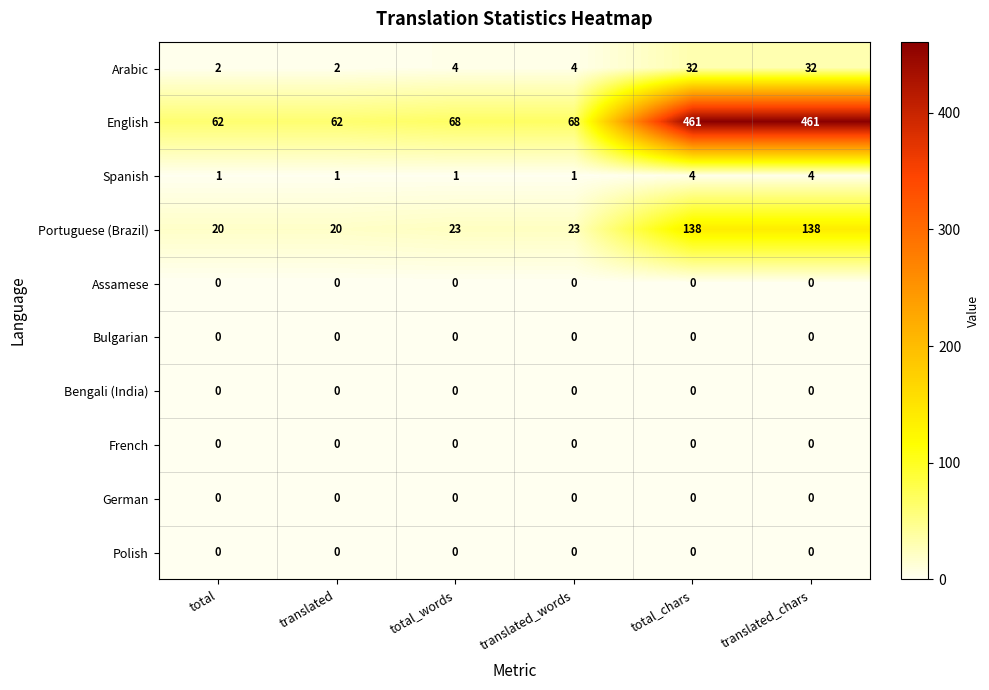

What is the highest value of the Spanish series?

4